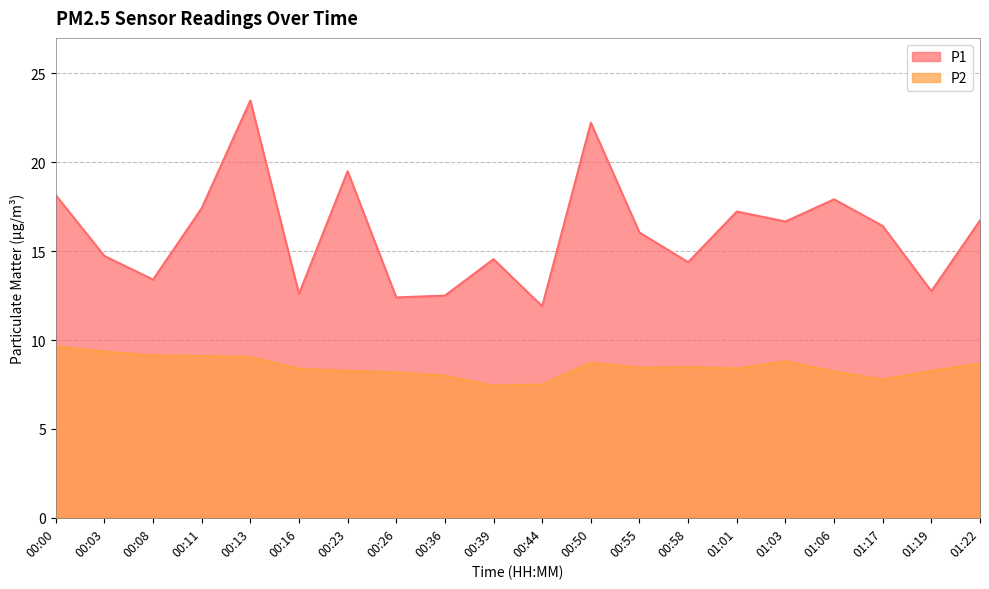

What position from the left is 01:06?

17